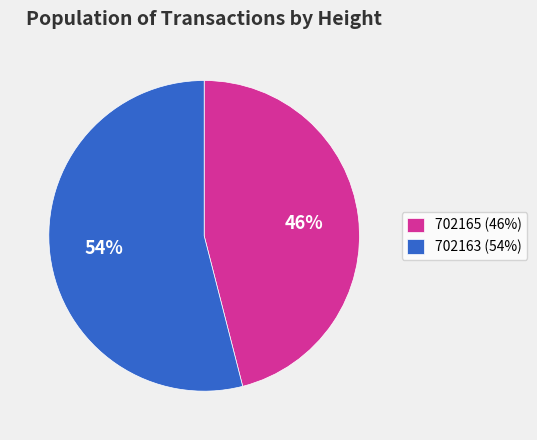

True or false: 702163 accounts for 62% of the total.

False